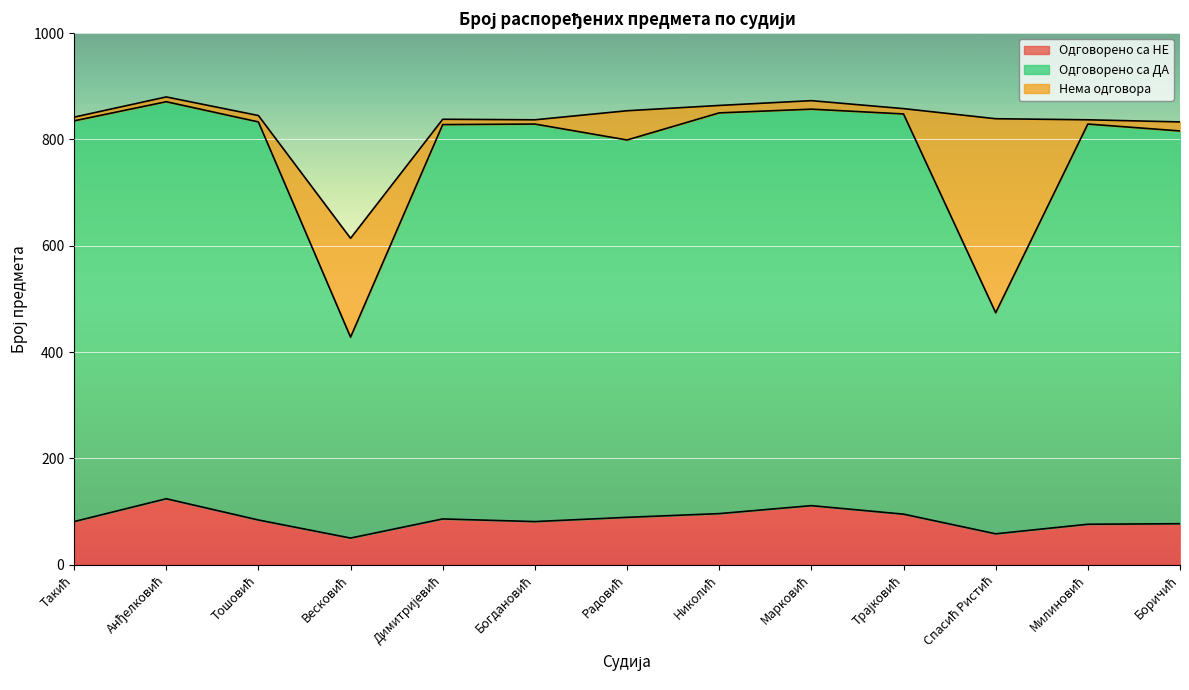

Between Весковић and Радовић, which is larger?

Радовић